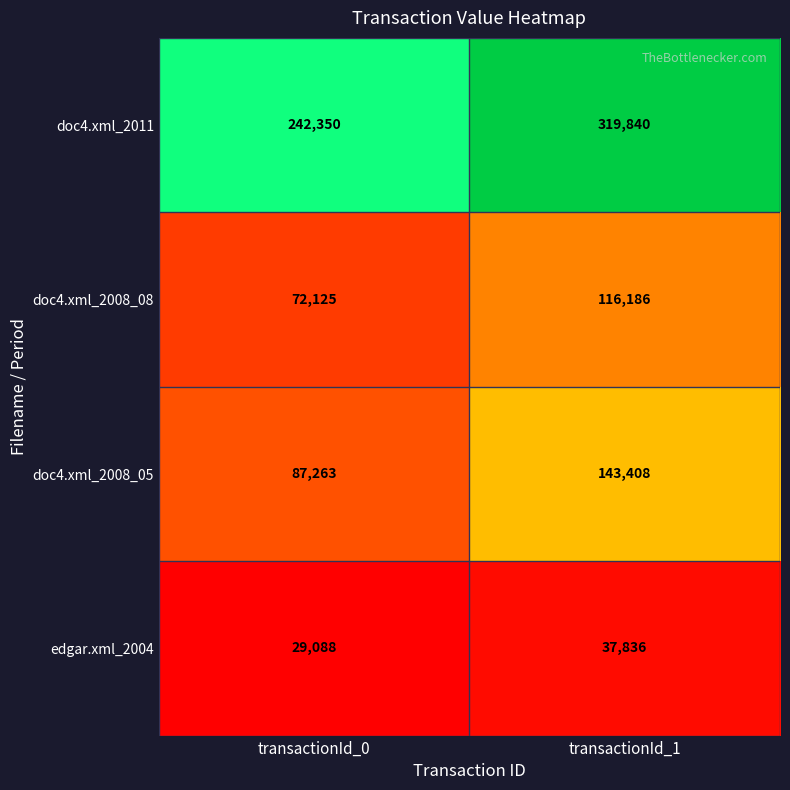

Count the number of data series in this chart.

4